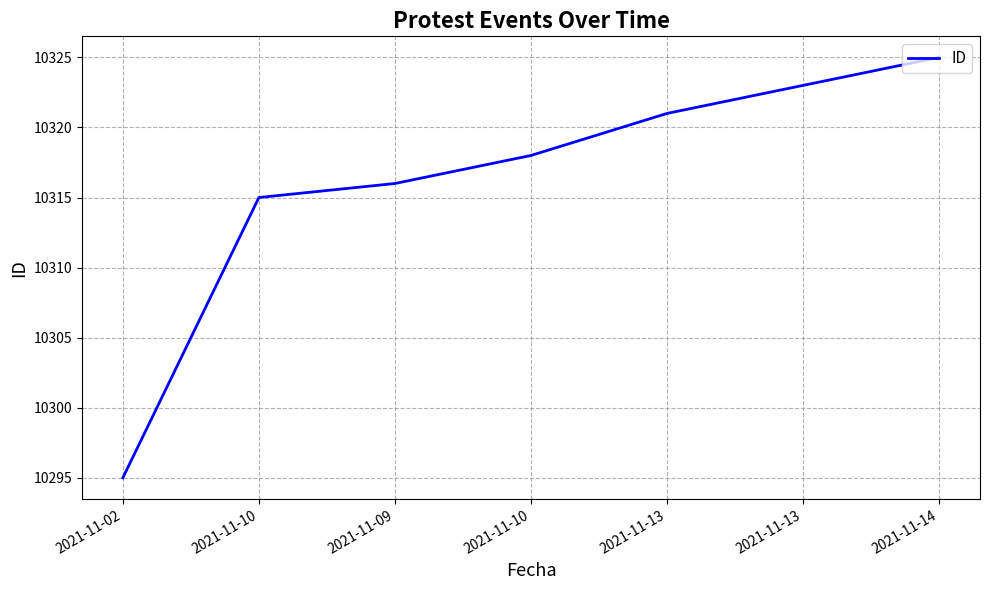

Which label corresponds to the smallest value in the chart?

2021-11-02